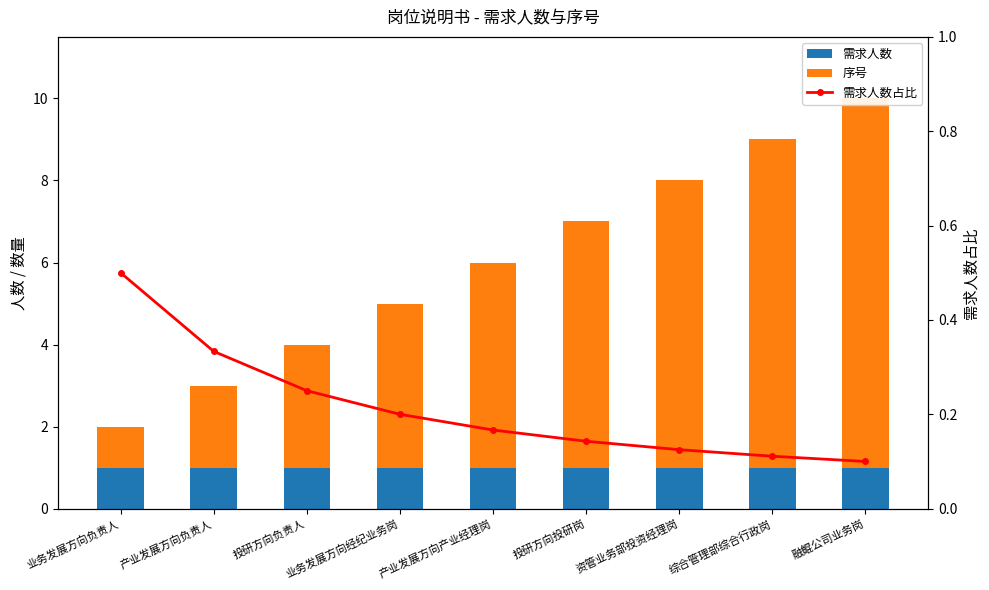

What is the value of the 序号 bar at the 5th from the left?

5.0